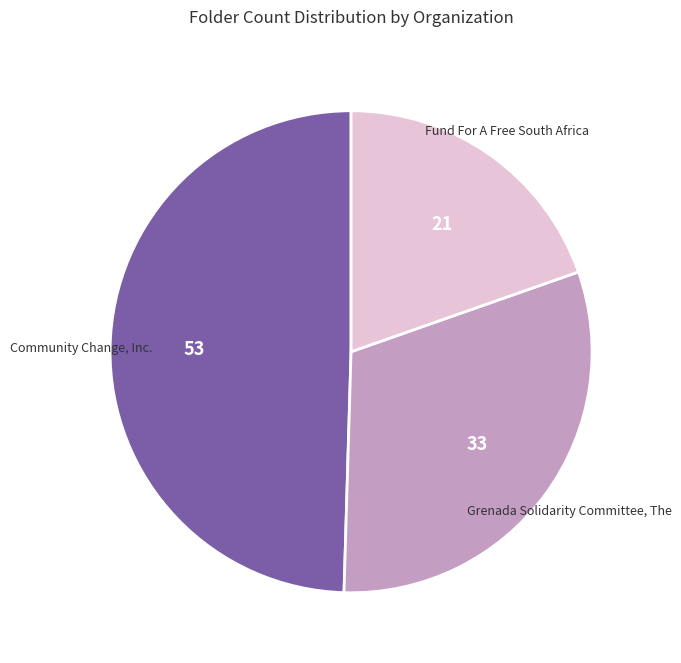

Combined, do Fund For A Free South Africa and Community Change, Inc. account for over 50%?

Yes